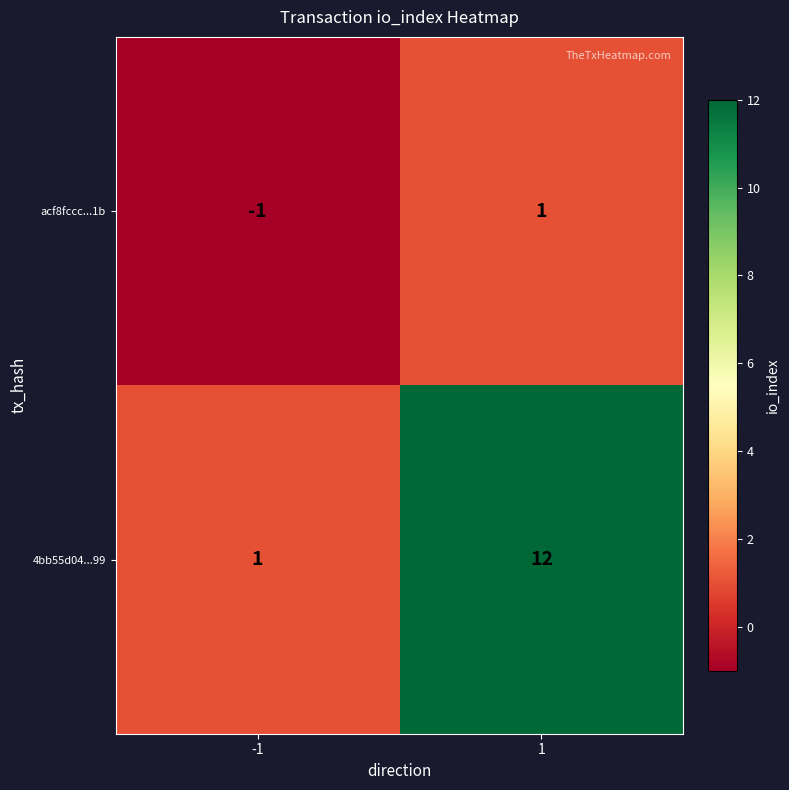

True or false: 4bb55d04...99 has a value of 16 at 1.

False